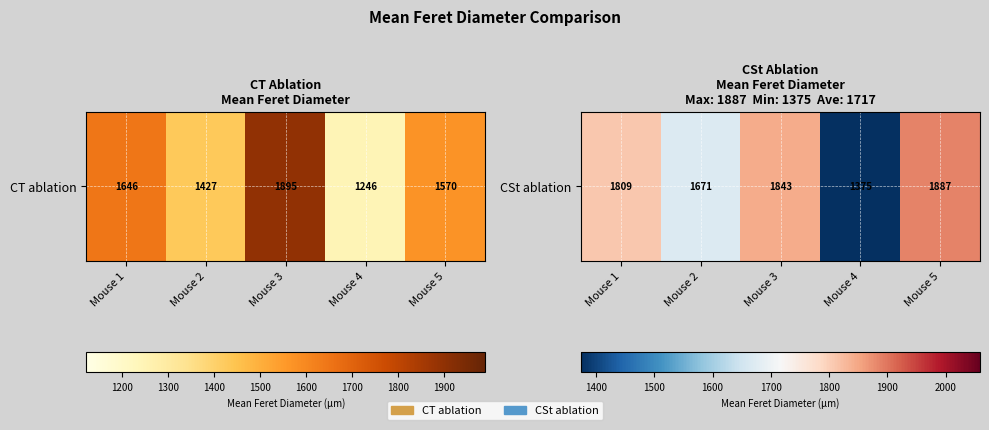

Is it true that the value at Mouse 5 is 1887.1?

True